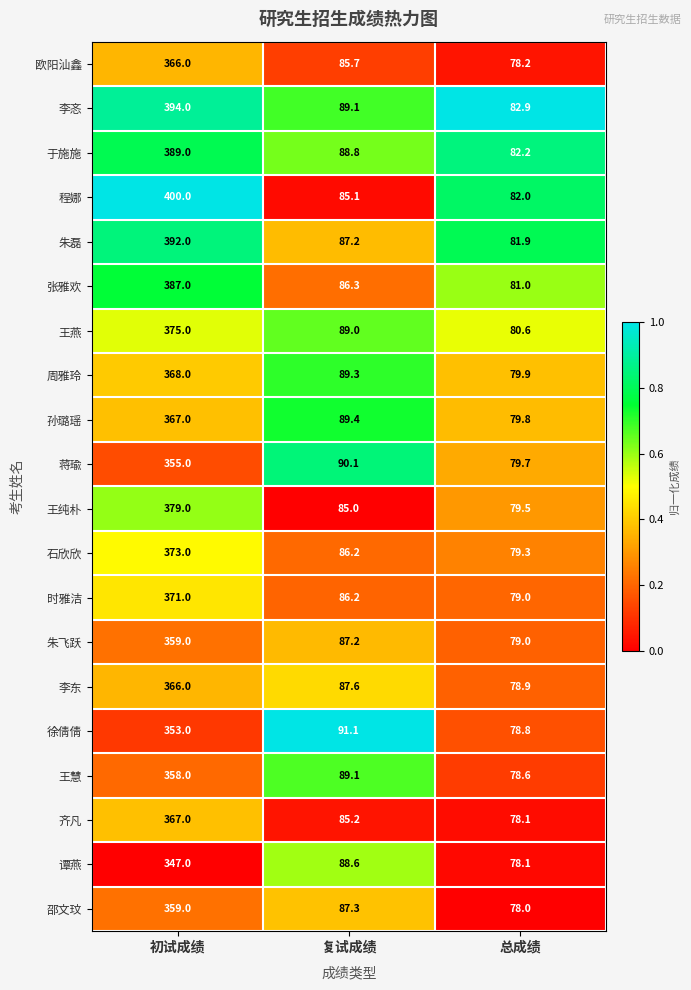

Rank the categories by 孙璐瑶 value from lowest to highest.

总成绩, 复试成绩, 初试成绩